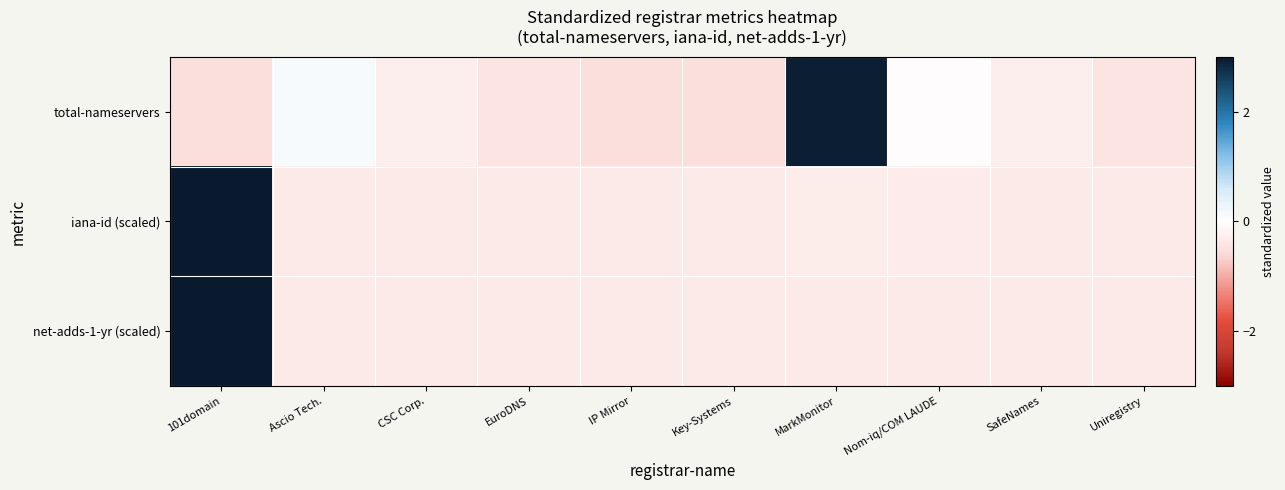

At how many categories does at least one series exceed 0?

3